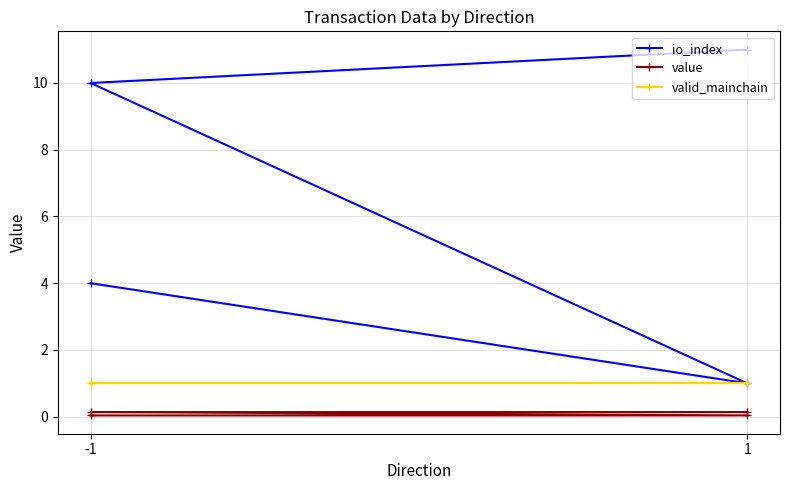

Where is value nearest to the value 0?

-1